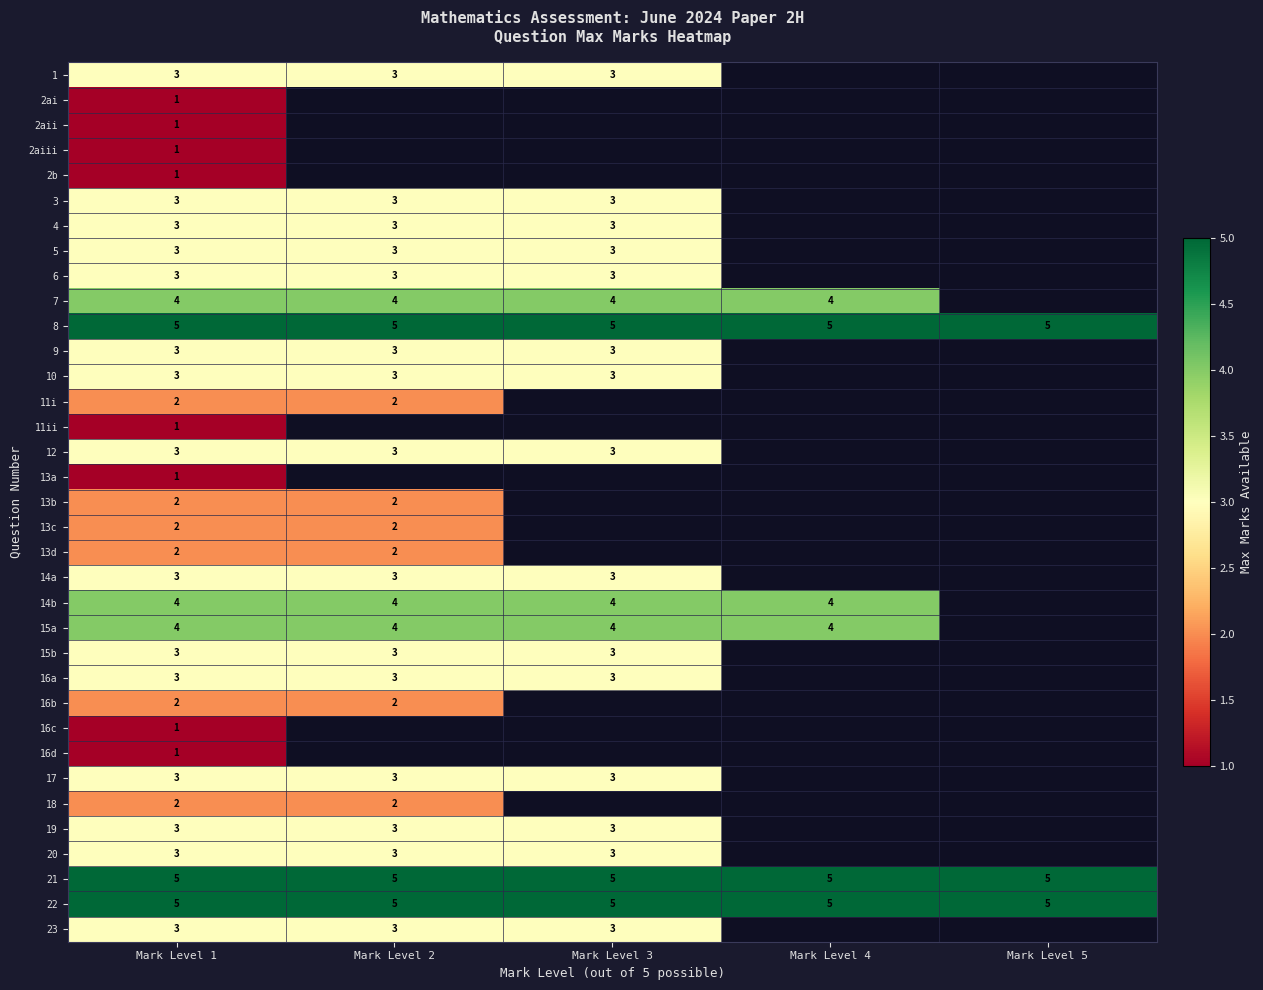

Is the value of 22 at Mark Level 4 greater than the value of 17 at Mark Level 3?

Yes